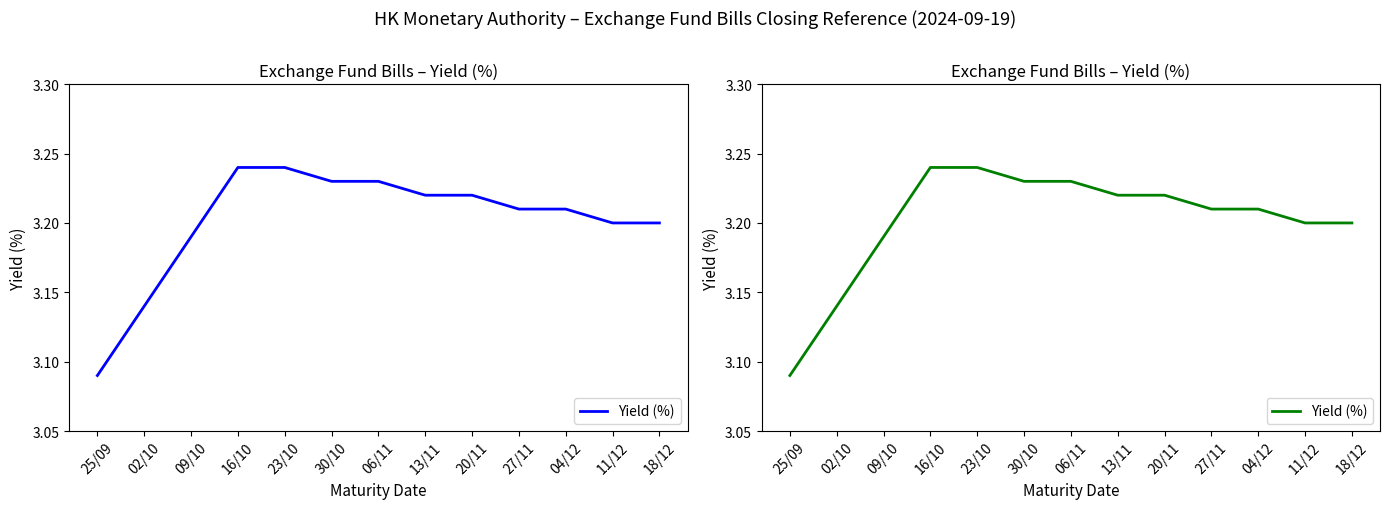

True or false: there are more than 0 points higher than both neighbors.

False